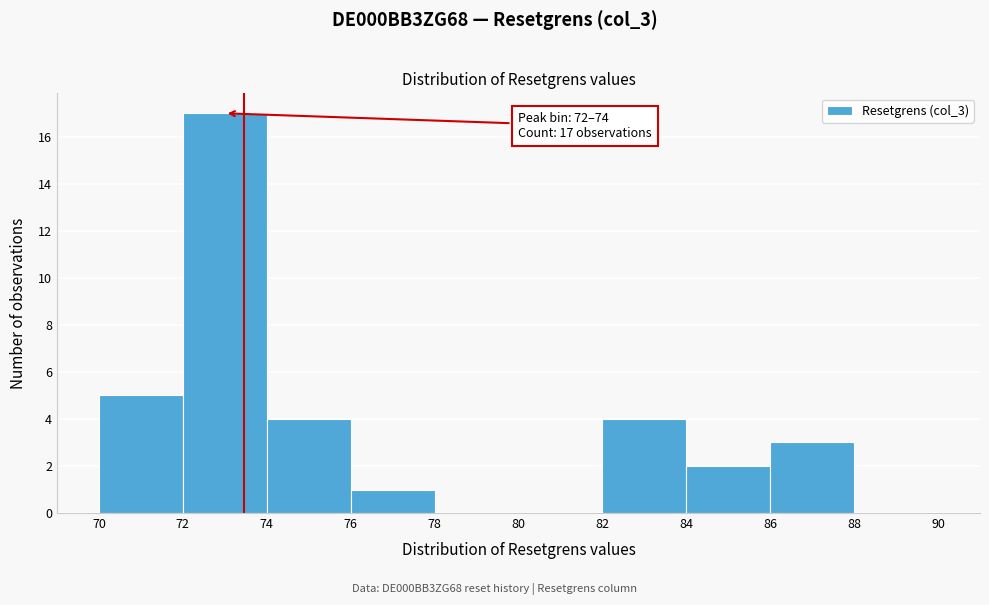

Which range on the x-axis has the tallest bar?

72 to 74